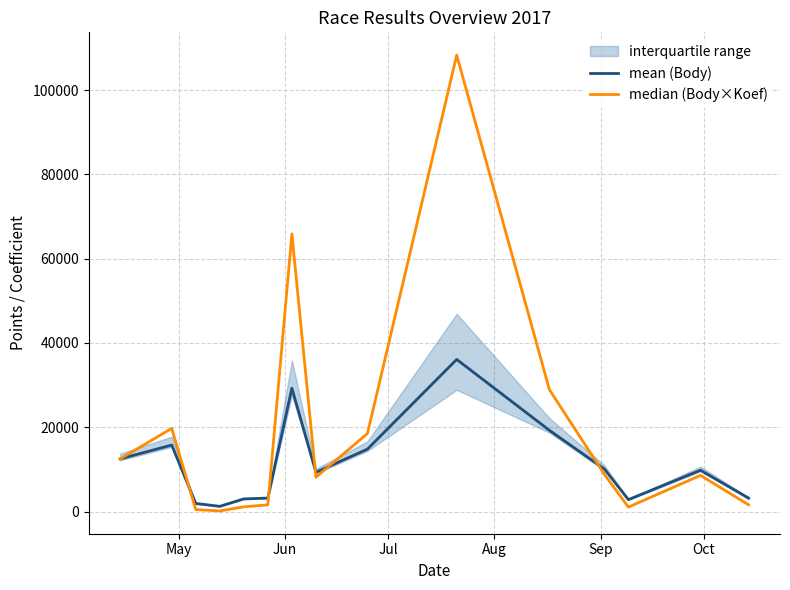

What is the highest value of the mean (Body) series?

36093.0